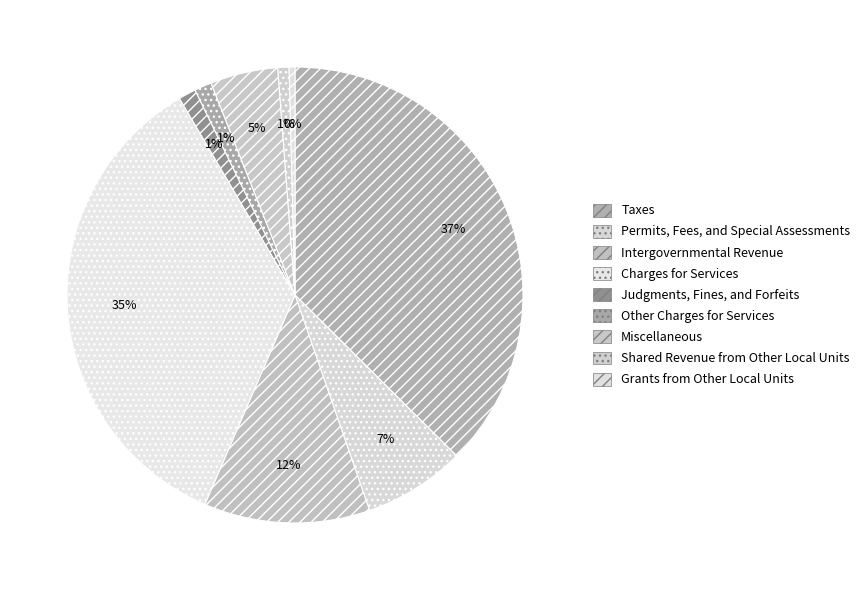

What percentage do Charges for Services and Intergovernmental Revenue together represent?

46.8%